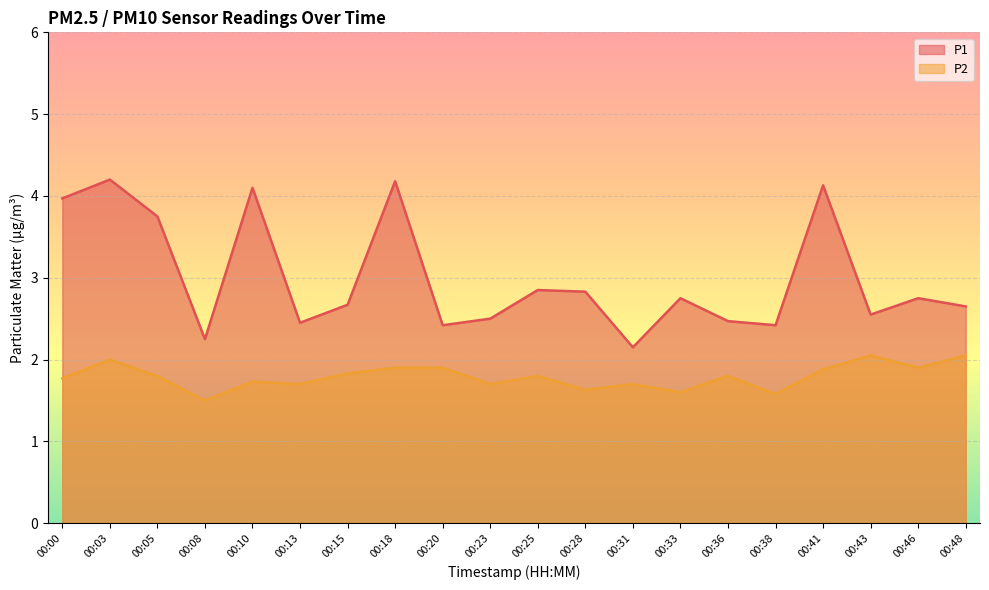

What is the spread (max minus min) of values at 00:15?

0.8